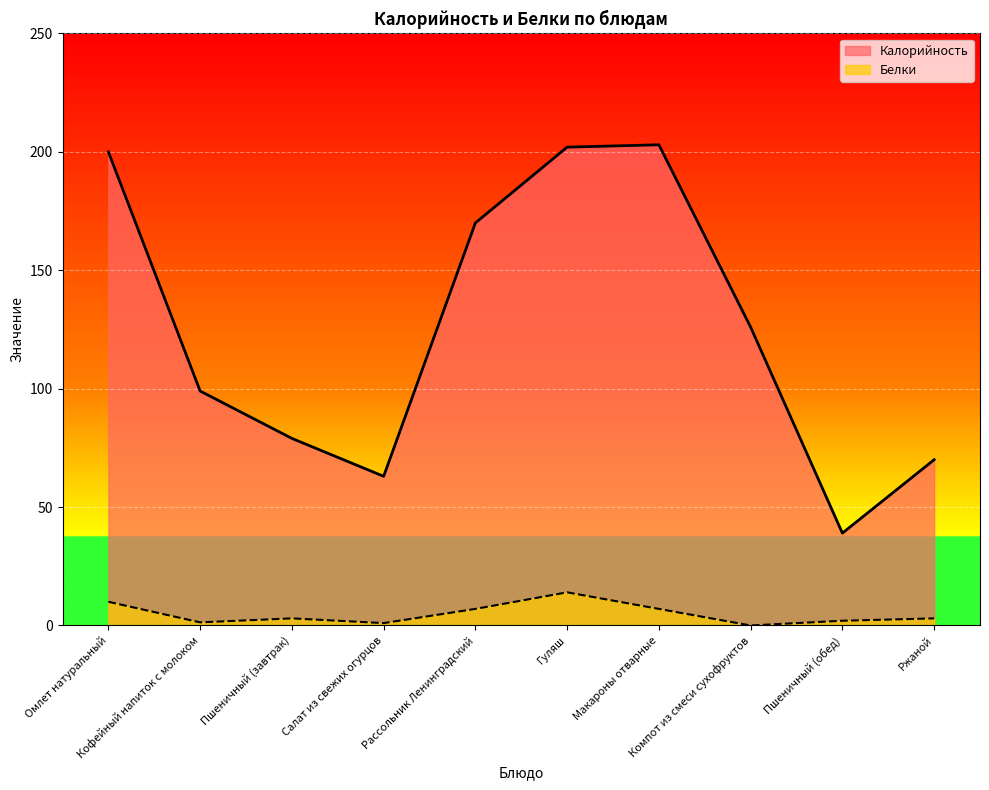

Which series has the largest total across all categories?

Калорийность